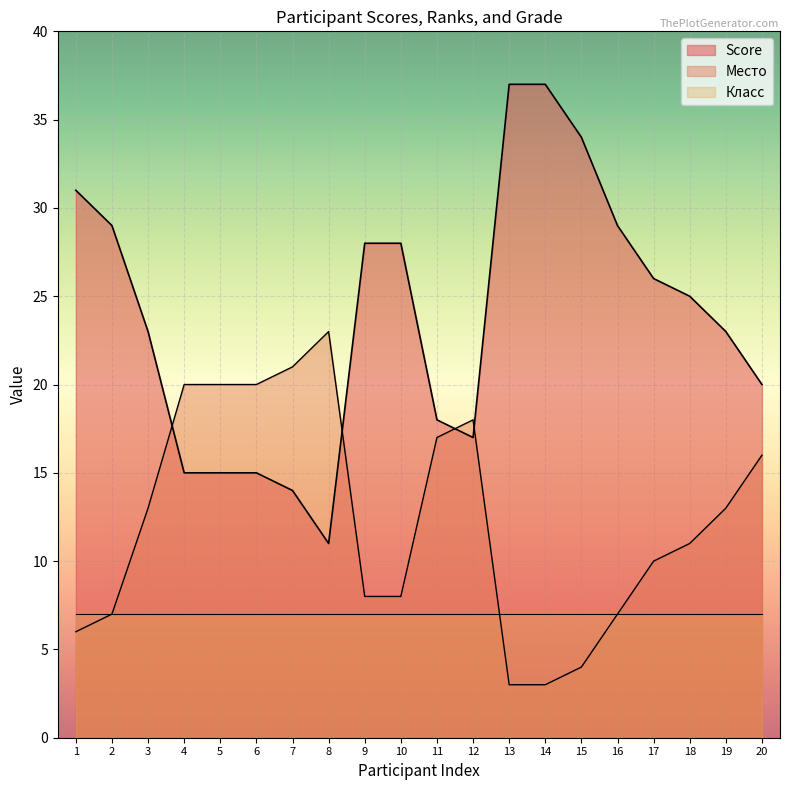

True or false: Score and Место cross at least once.

True